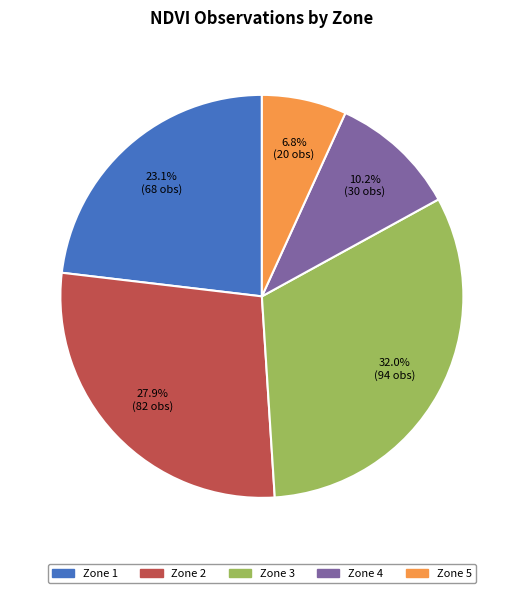

Is Zone 3 the majority of the pie?

No